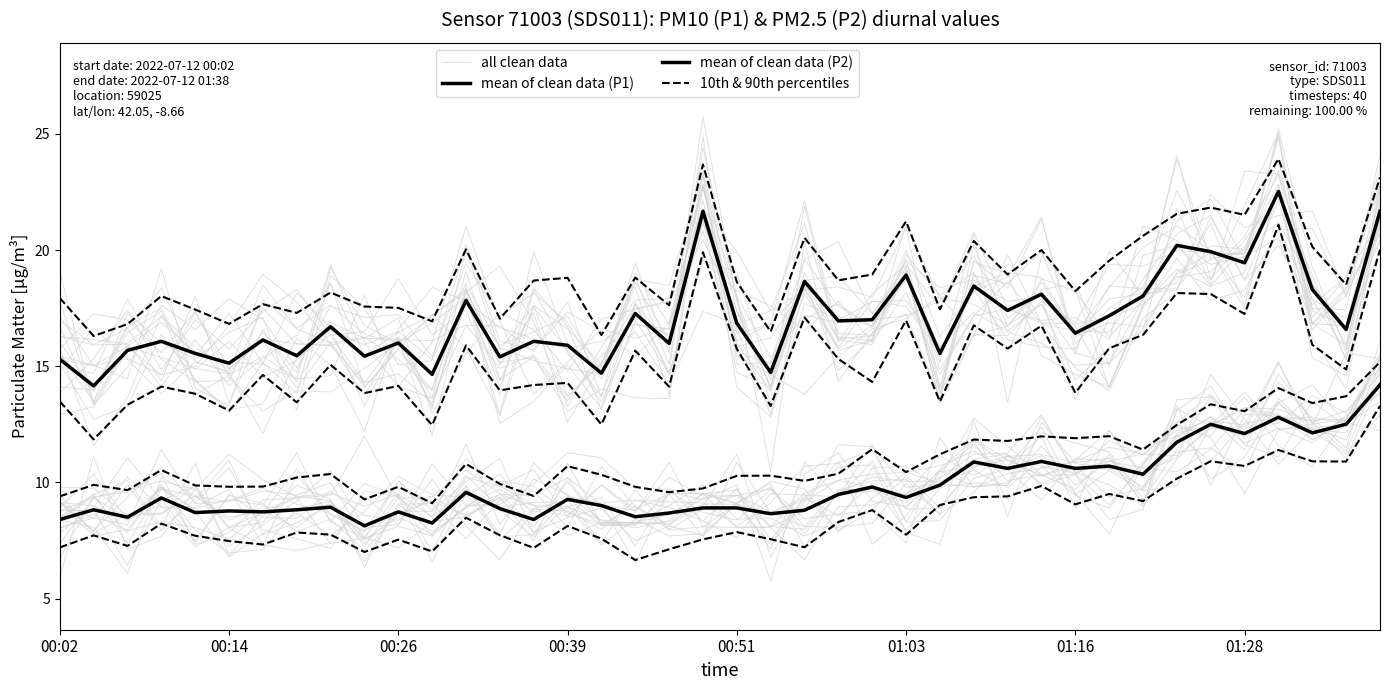

List the labels in order of mean of clean data (P2) value, smallest first.

9, 11, 00:02, 14, 00:26, 17, 21, 18, 00:51, 01:16, 10, 01:03, 22, 00:14, 01:28, 13, 19, 20, 8, 16, 15, 00:39, 25, 23, 12, 24, 26, 32, 28, 30, 31, 27, 29, 33, 35, 37, 34, 38, 36, 39